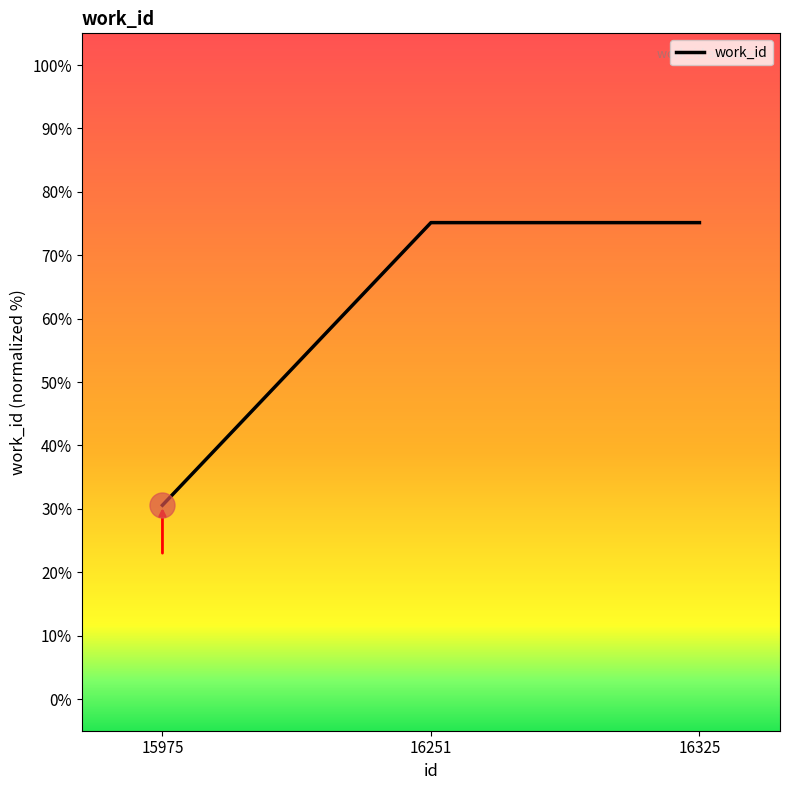

The chart shows a value of 6.6 at 15975. True or false?

False